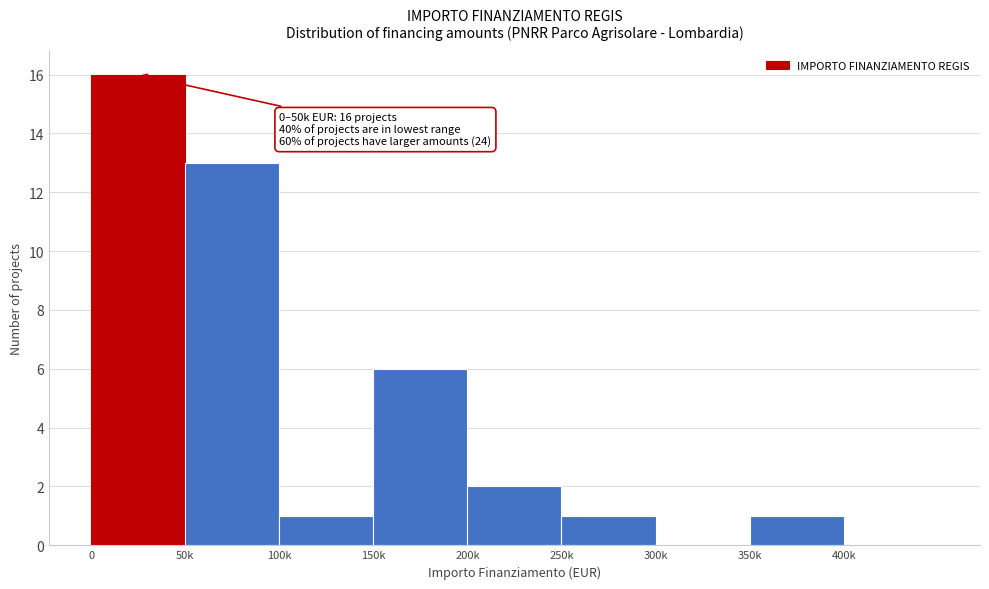

Reading left to right, transcribe all the data shown in this chart.

0=16	50k=13	100k=1	150k=6	200k=2	250k=1	300k=0	350k=1	400k=0